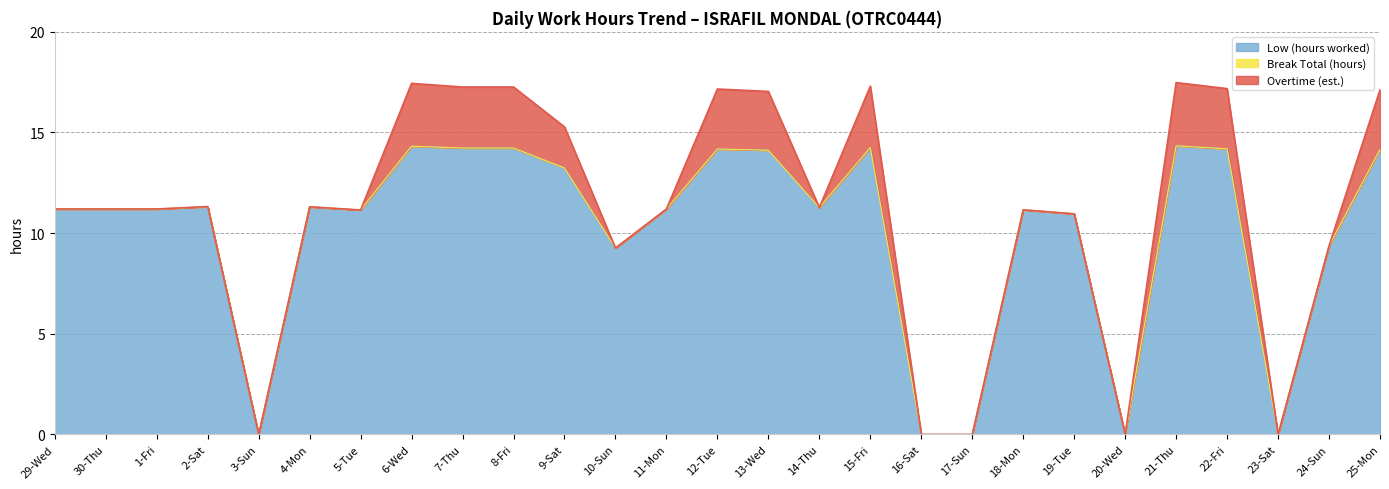

The value of Break Total (hours) at 6-Wed is 0.0. True or false?

True